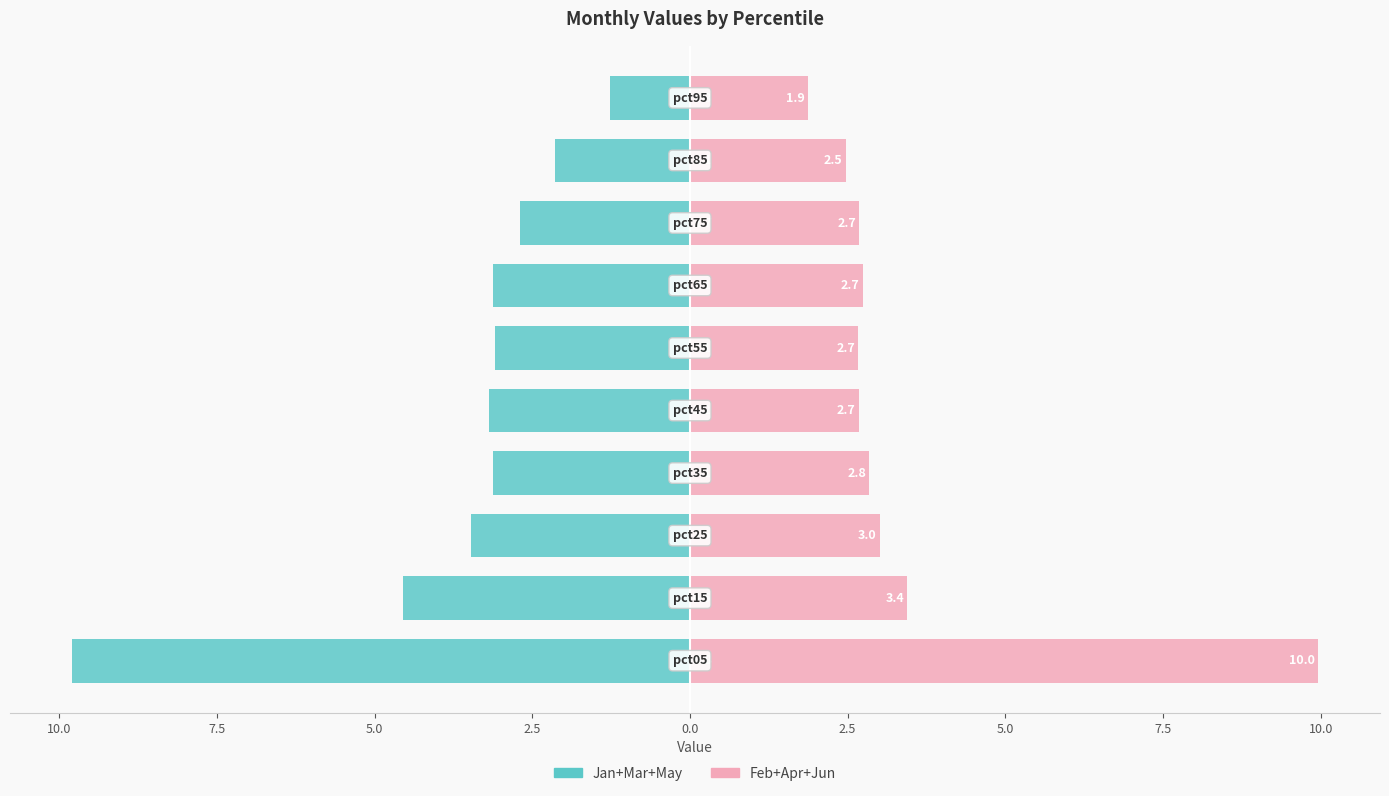

What is the smallest value displayed?

-9.8